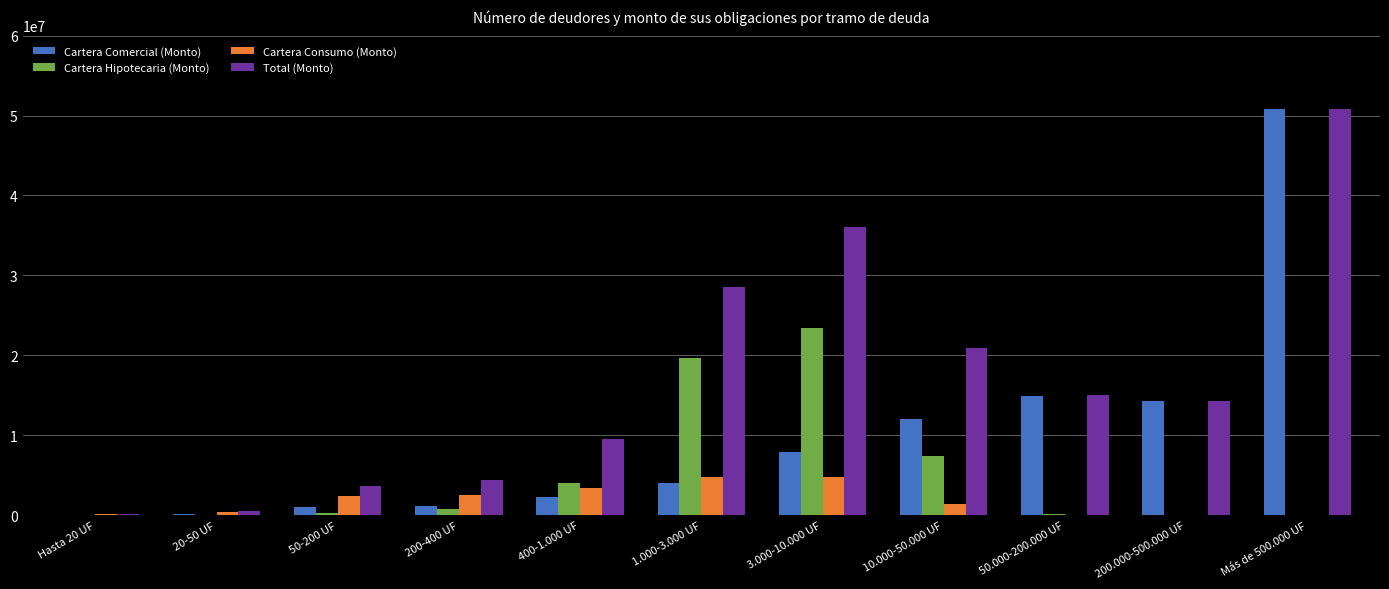

Are the bars horizontal?

No